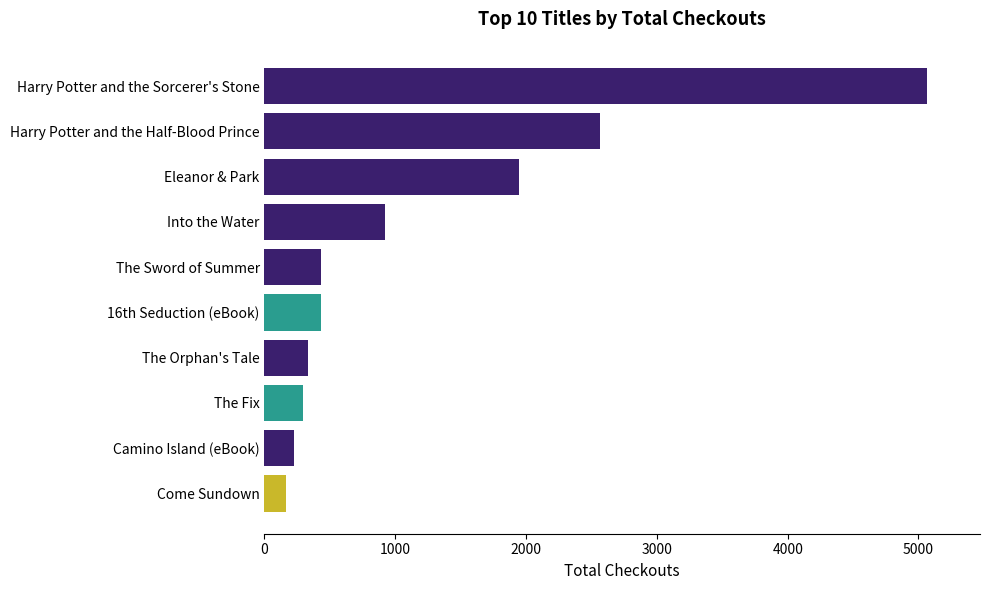

True or false: the data shows 330 at The Orphan's Tale.

True